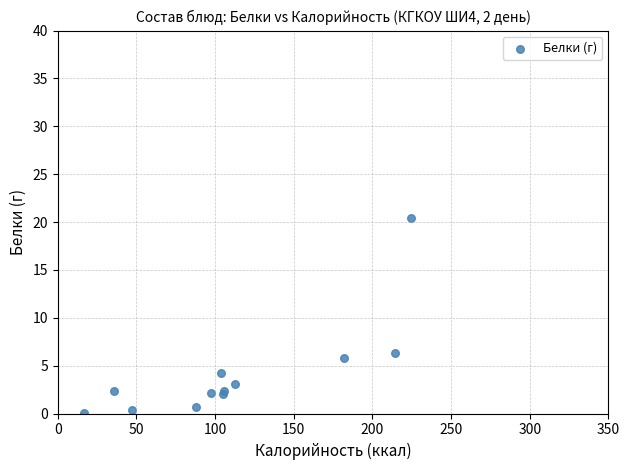

What Y value in the scatter plot is closest to 10?

6.3